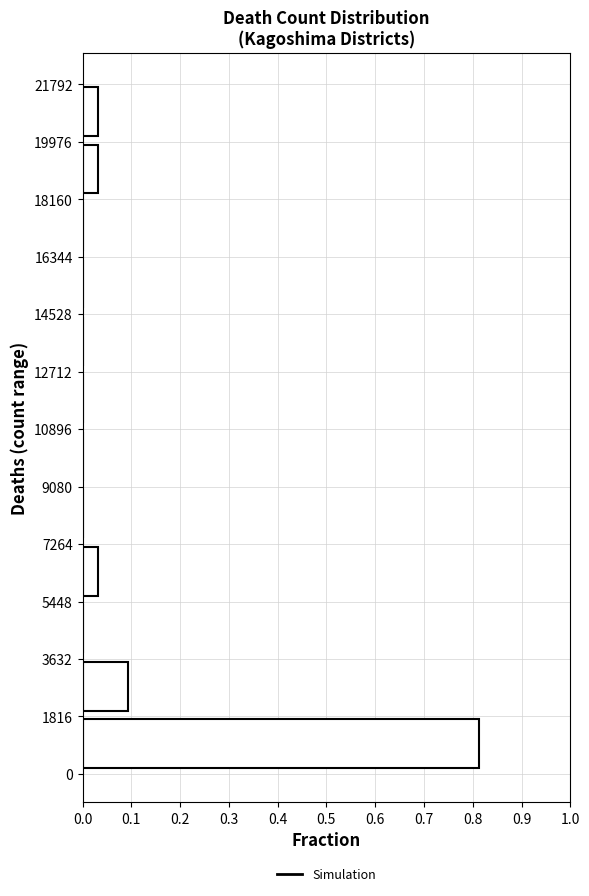

Over which range of the y-axis is the bar longest?

200 to 2000